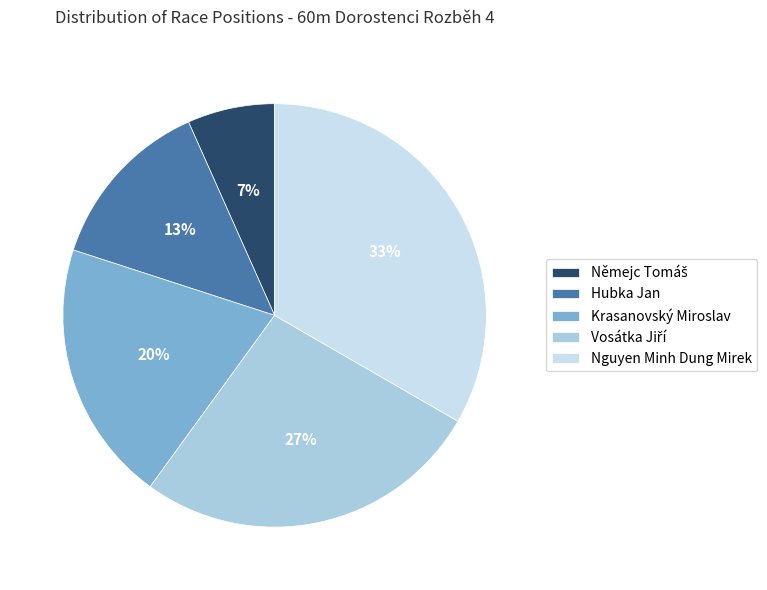

True or false: Krasanovský Miroslav accounts for 13% of the total.

False